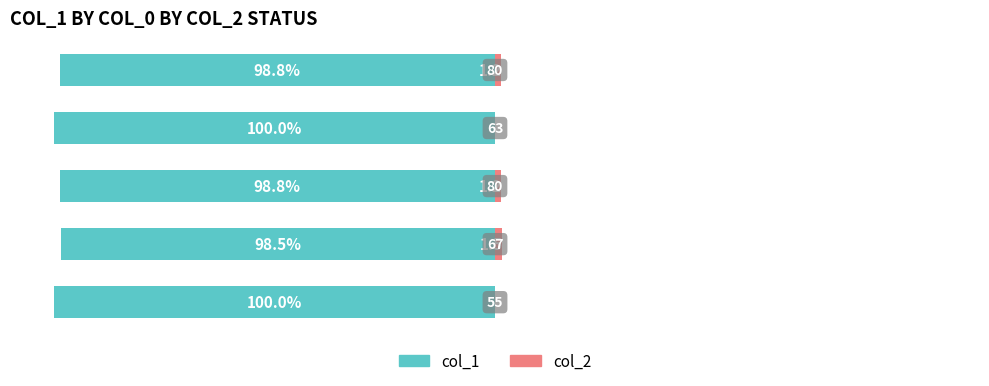

Reading left to right, what are all the values shown in this chart?

col_1 (left): 0=-100.0	1=-98.5	2=-98.8	3=-100.0	4=-98.8
col_2 (right): 0=0.0	1=1.5	2=1.2	3=0.0	4=1.2